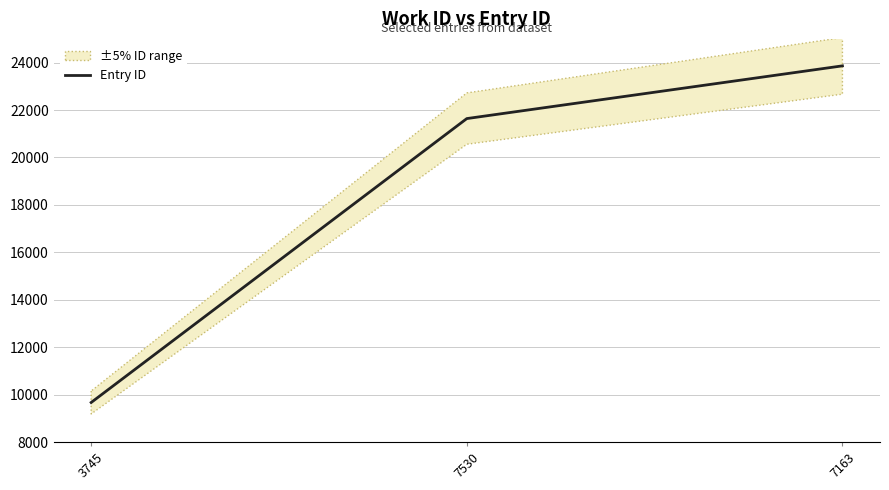

Which category has the lowest value across all series?

3745